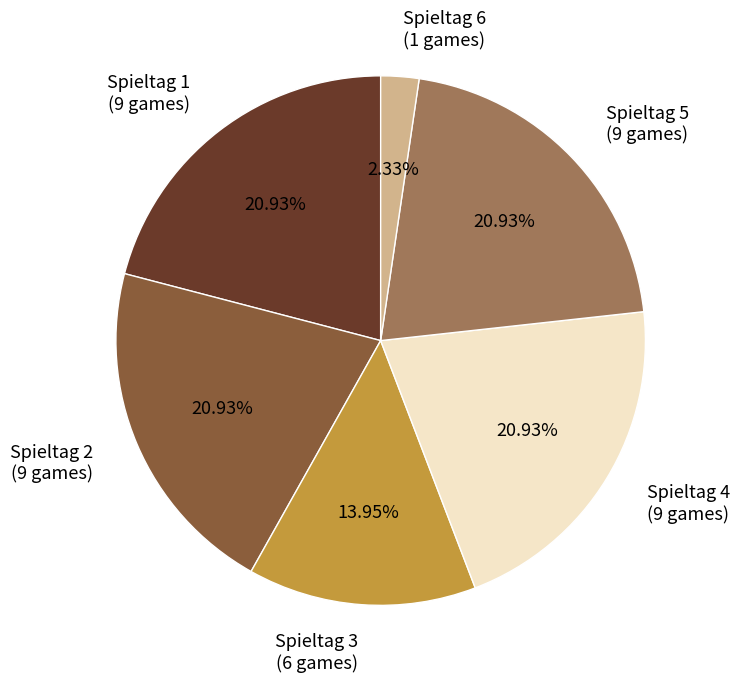

What portion of the pie excludes Spieltag 3?

86.0%